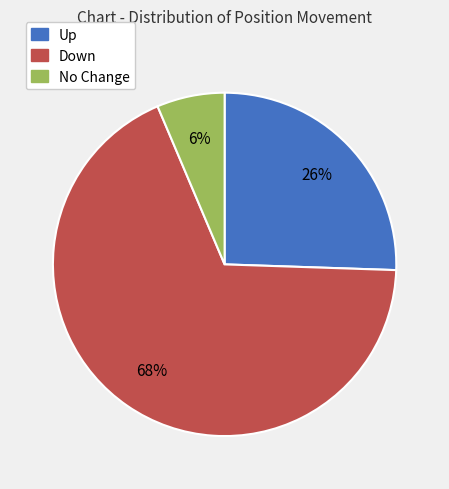

To the nearest percent, what is the difference between the largest and smallest slice percentages?

62%